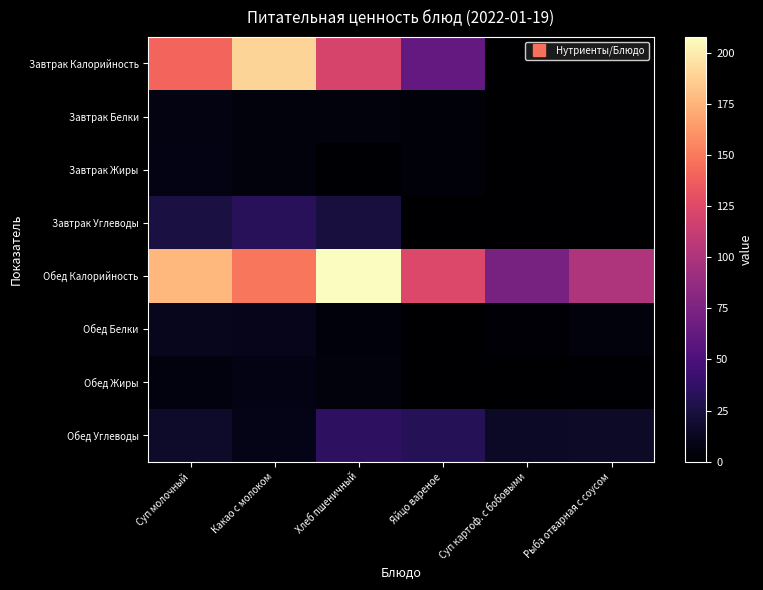

Rank the series by their maximum value, from lowest to highest.

Завтрак Белки, Завтрак Жиры, Обед Жиры, Обед Белки, Завтрак Углеводы, Обед Углеводы, Завтрак Калорийность, Обед Калорийность